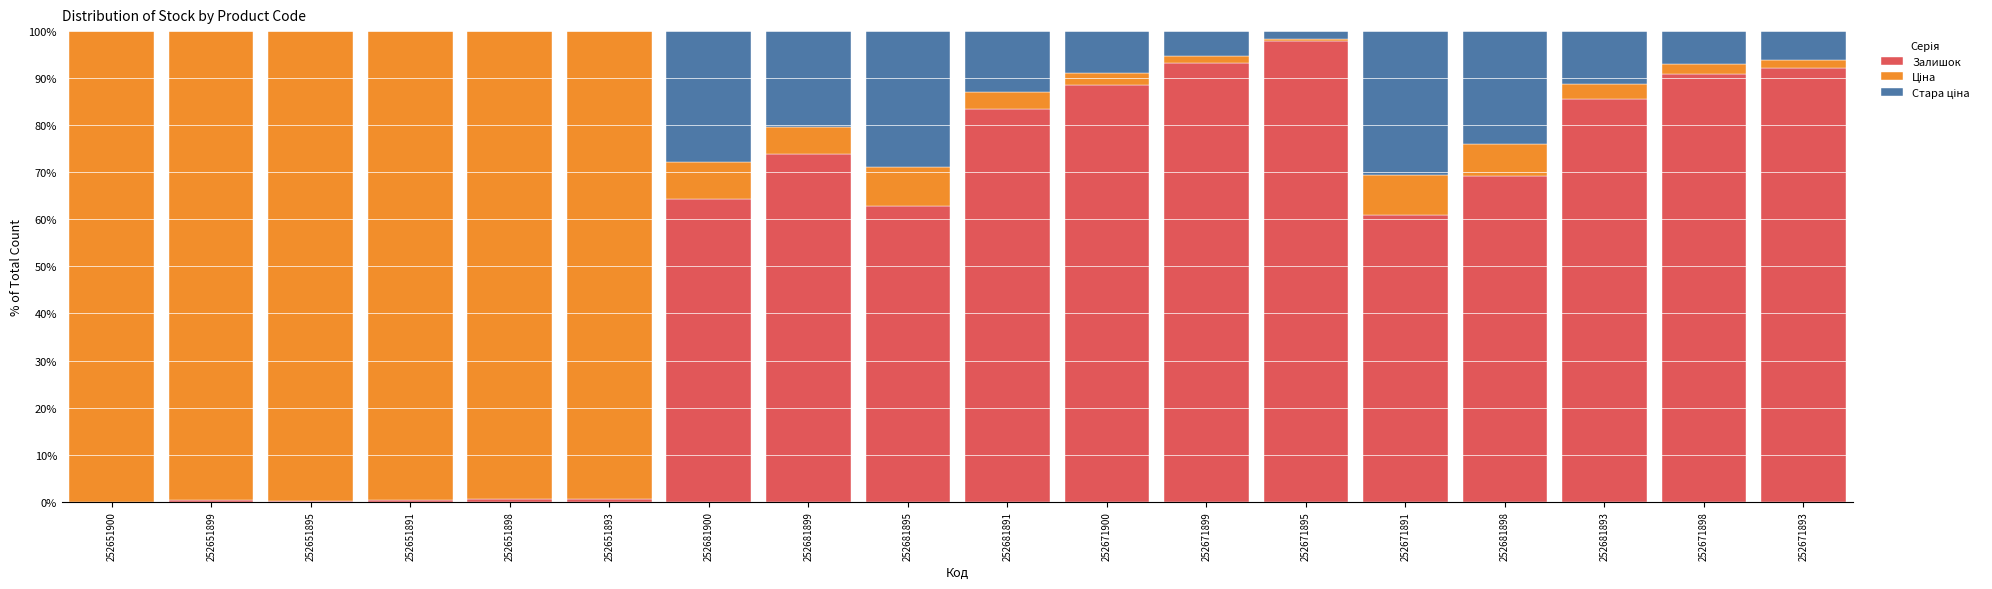

Does the chart contain stacked bars?

Yes